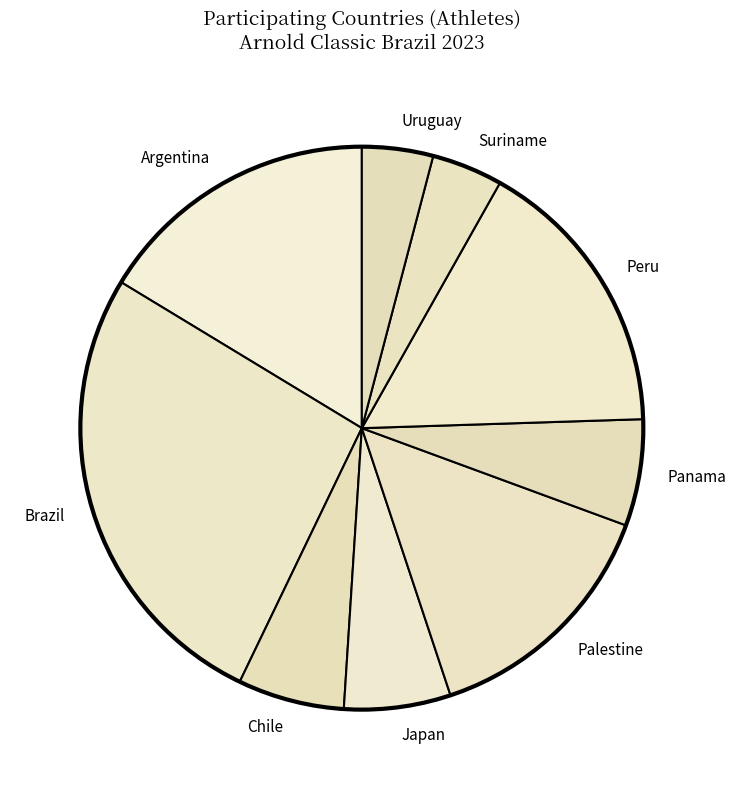

Is the sum of Chile and Brazil greater than half?

No